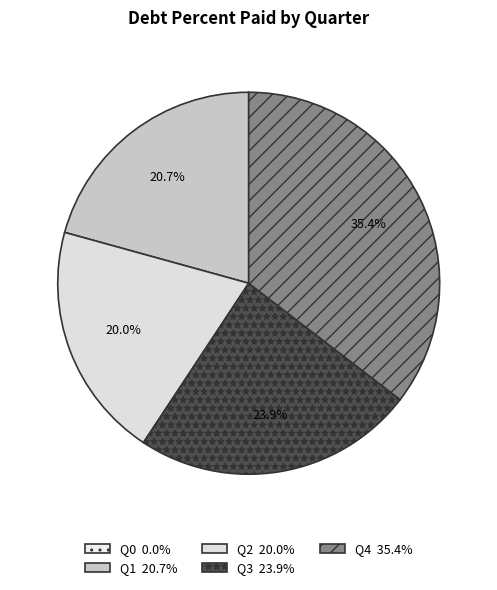

To the nearest percent, what percentage of the pie is Q1?

21%